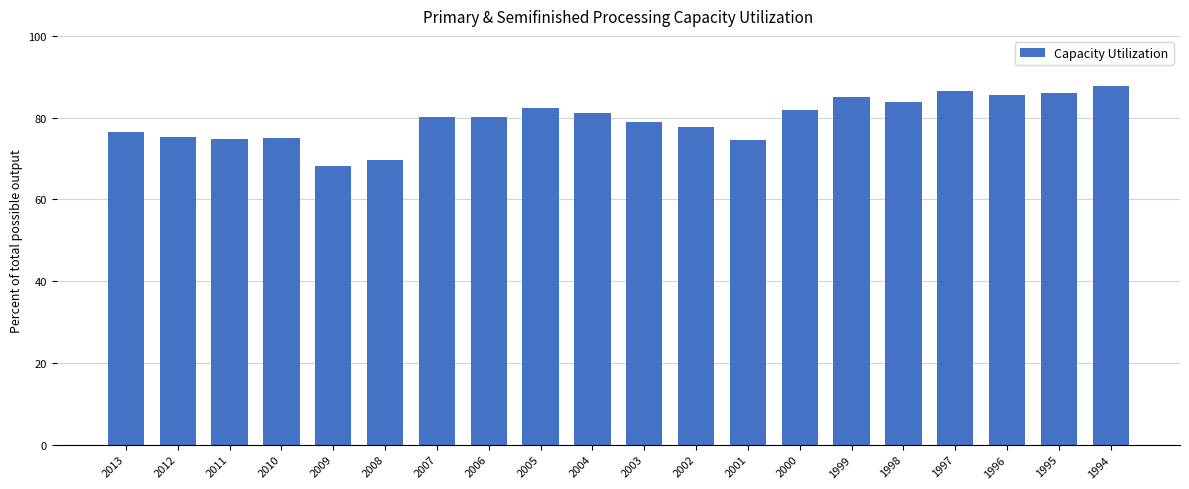

What is the approximate value at 1996?

85.5